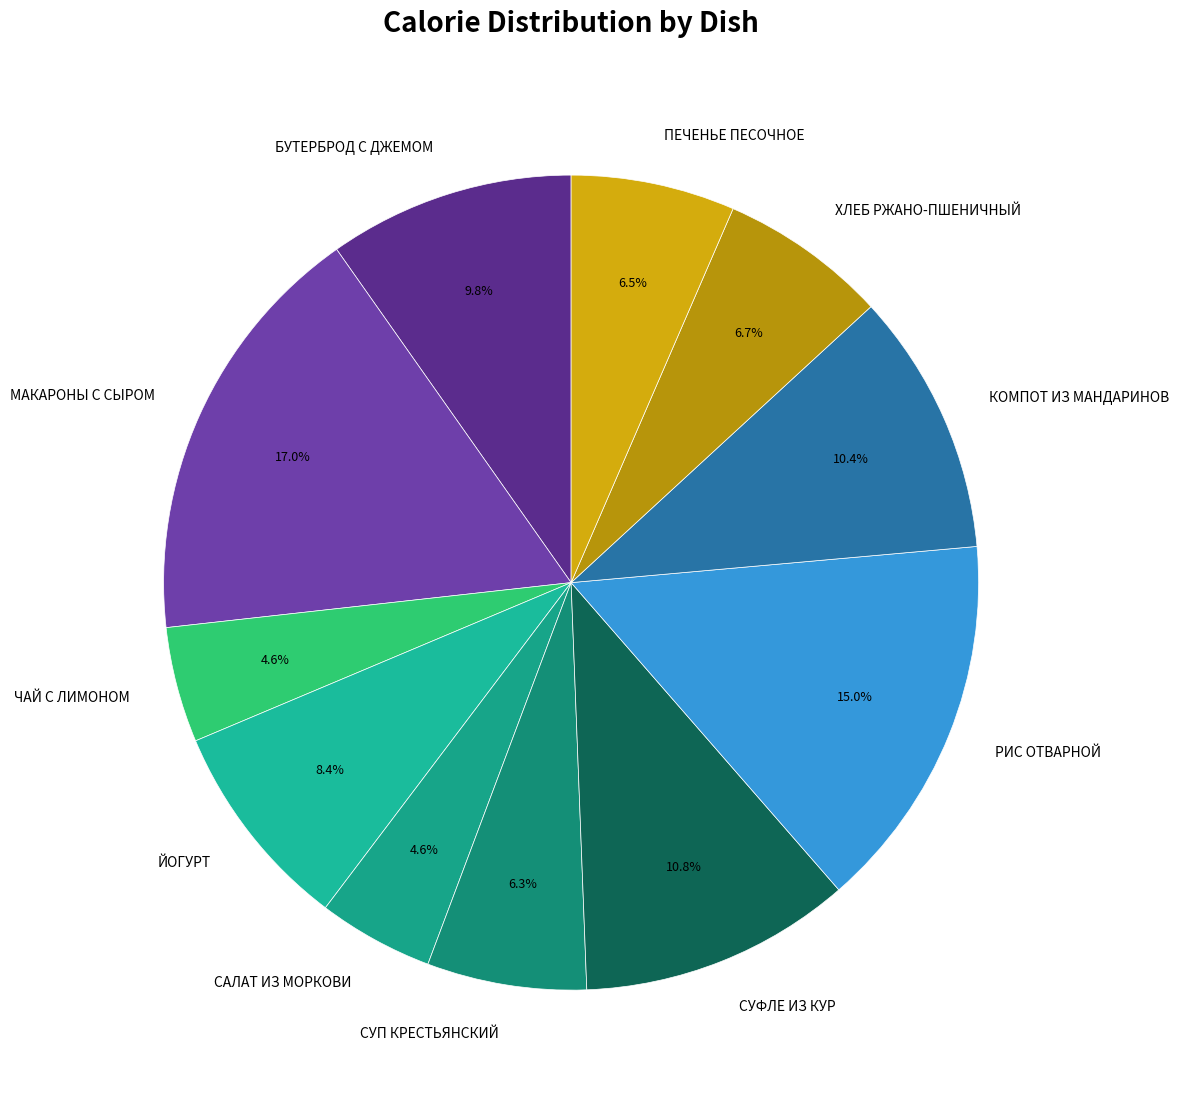

How much of the chart is everything except ПЕЧЕНЬЕ ПЕСОЧНОЕ?

93.5%